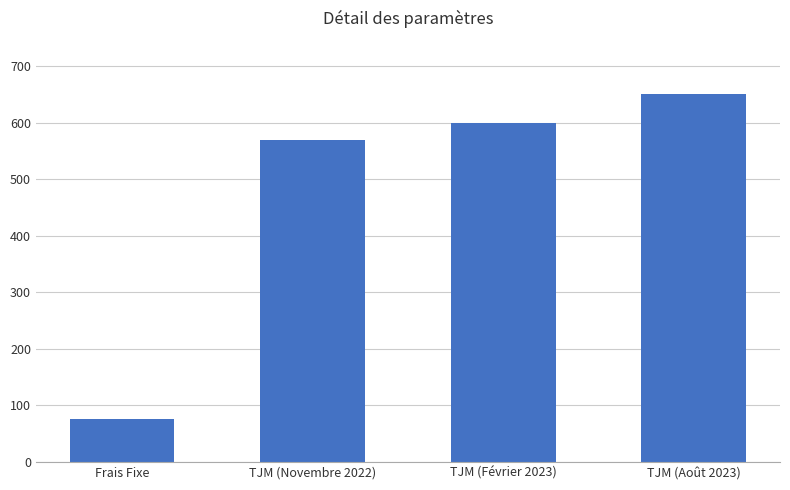

How many values are below 600?

2